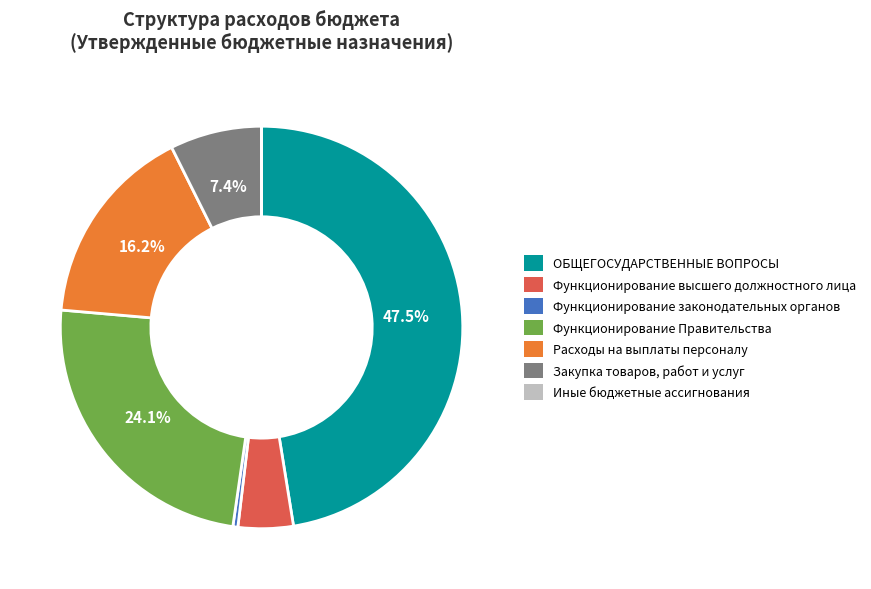

Is there any slice that represents more than half of the pie?

No